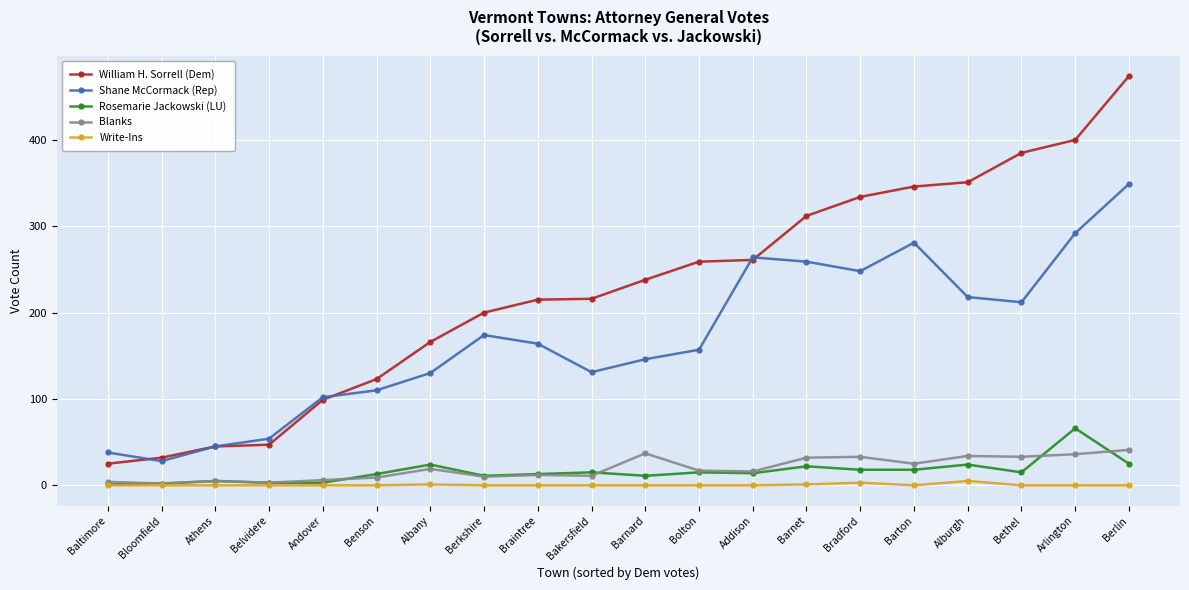

List the series in order of their peak value, highest first.

William H. Sorrell (Dem), Shane McCormack (Rep), Rosemarie Jackowski (LU), Blanks, Write-Ins